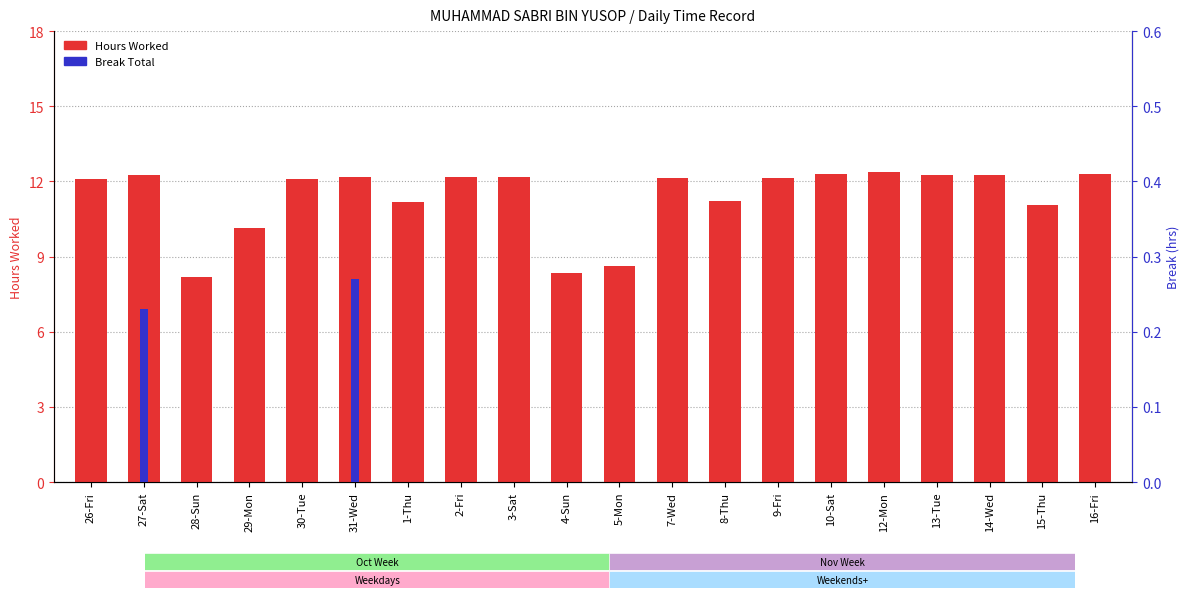

Rank the series by their maximum value, from highest to lowest.

Hours Worked, Break Total